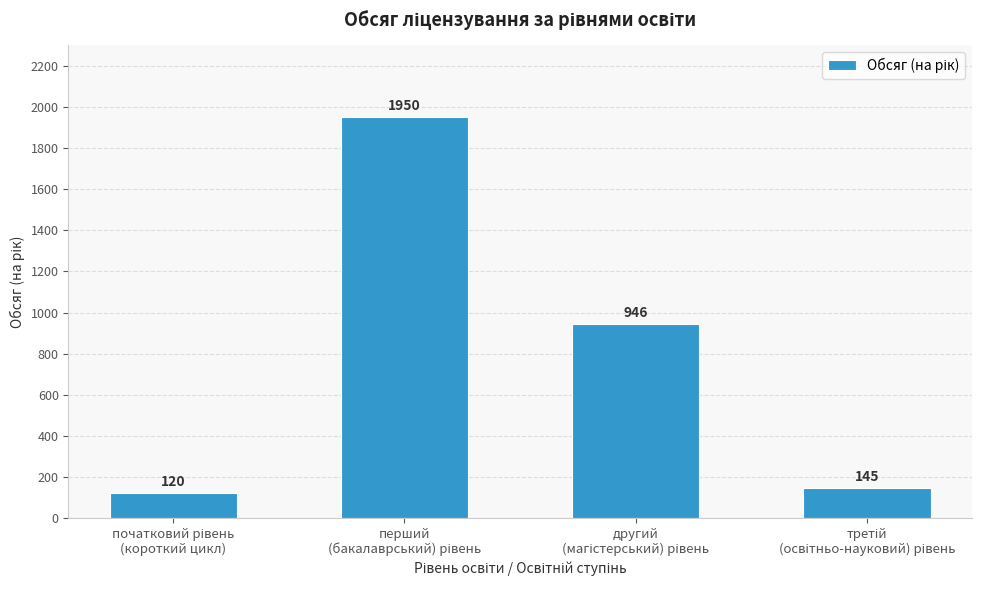

What is the sum of all values?

3161